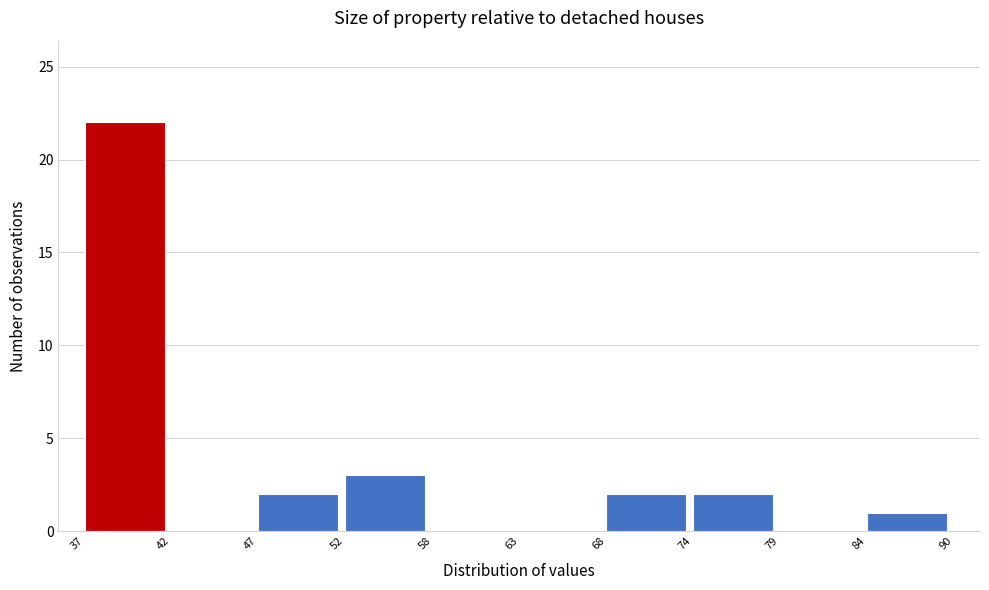

Reading left to right, extract all data points from this chart.

37=22	42=0	47=2	52=3	58=0	63=0	68=2	74=2	79=0	84=1